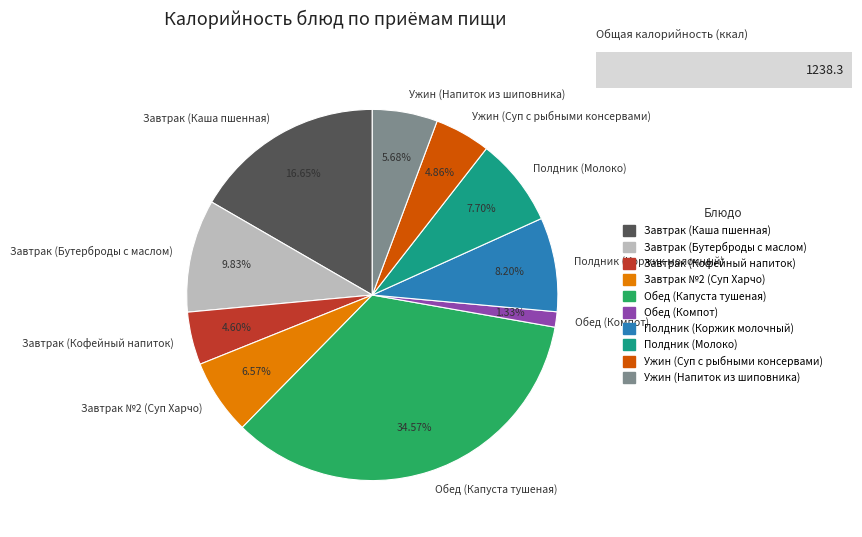

To the nearest percent, what is the difference between the largest and smallest slice percentages?

33%